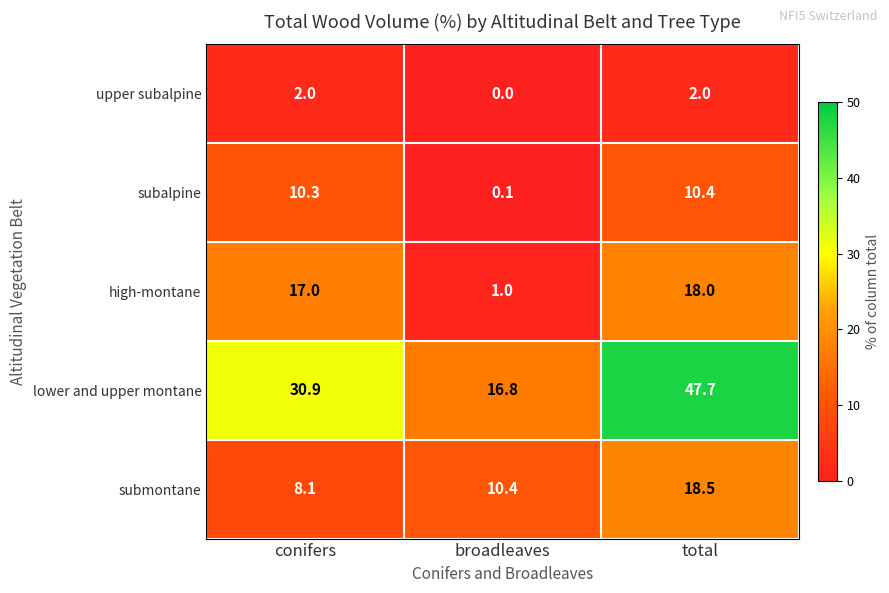

Which series changed the most between broadleaves and total?

lower and upper montane